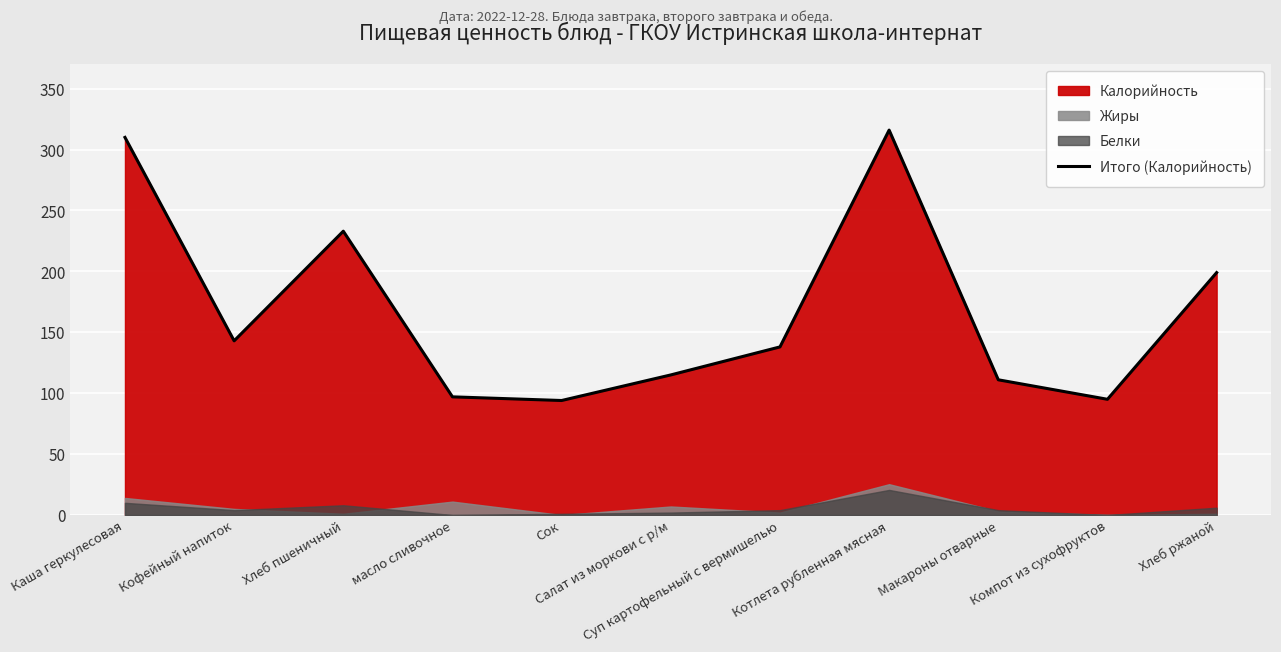

What is the sum of the values at Кофейный напиток and Хлеб пшеничный?

376